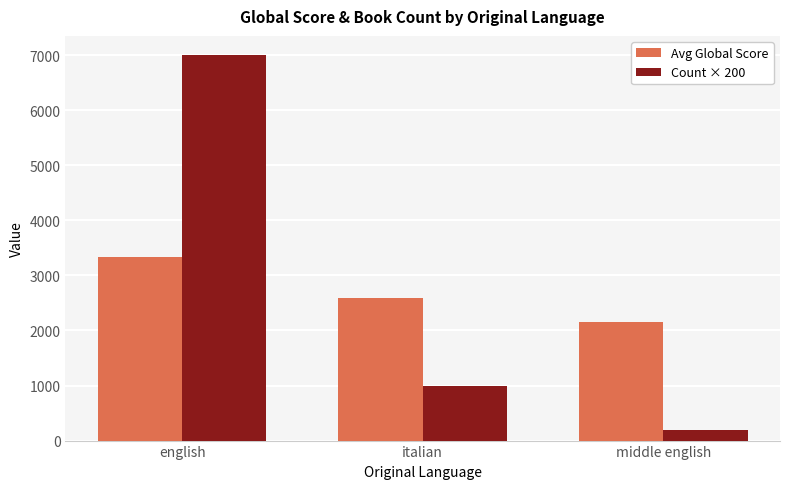

At italian, list the series in order from smallest to largest.

Count × 200, Avg Global Score